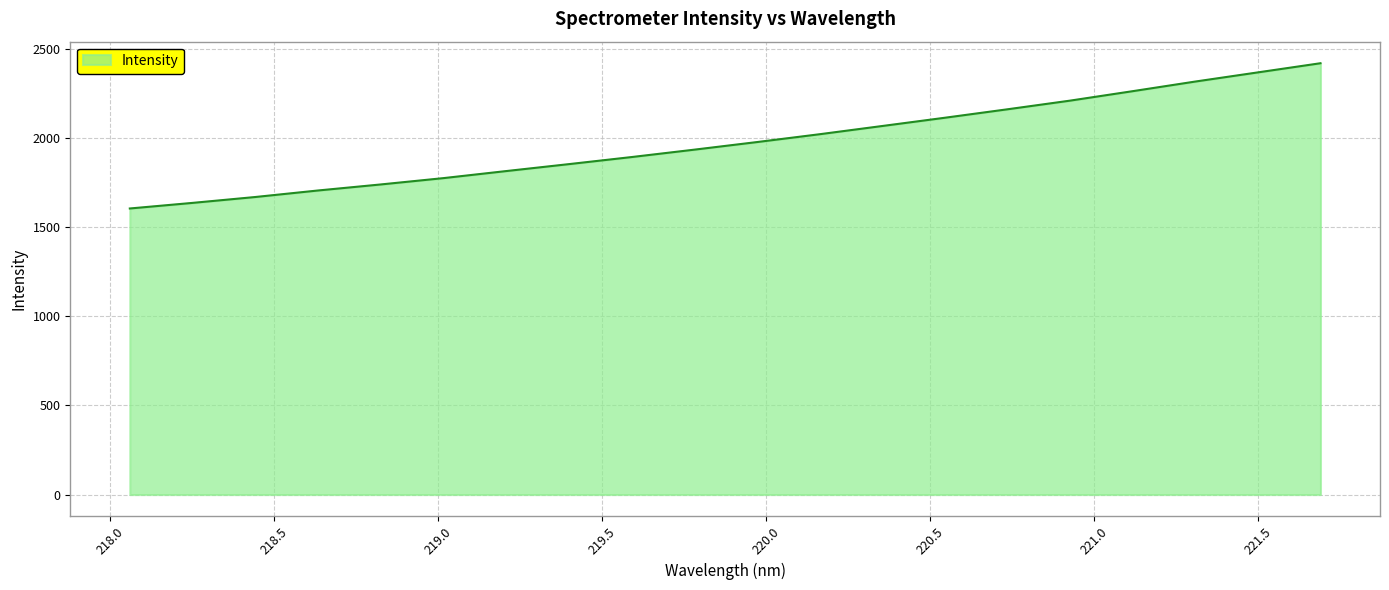

What is the difference between the maximum and minimum values?

815.1